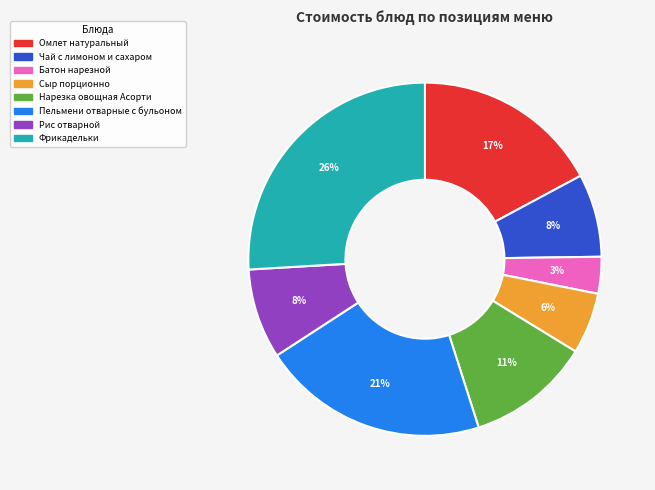

Is the sum of Нарезка овощная Асорти and Чай с лимоном и сахаром greater than half?

No